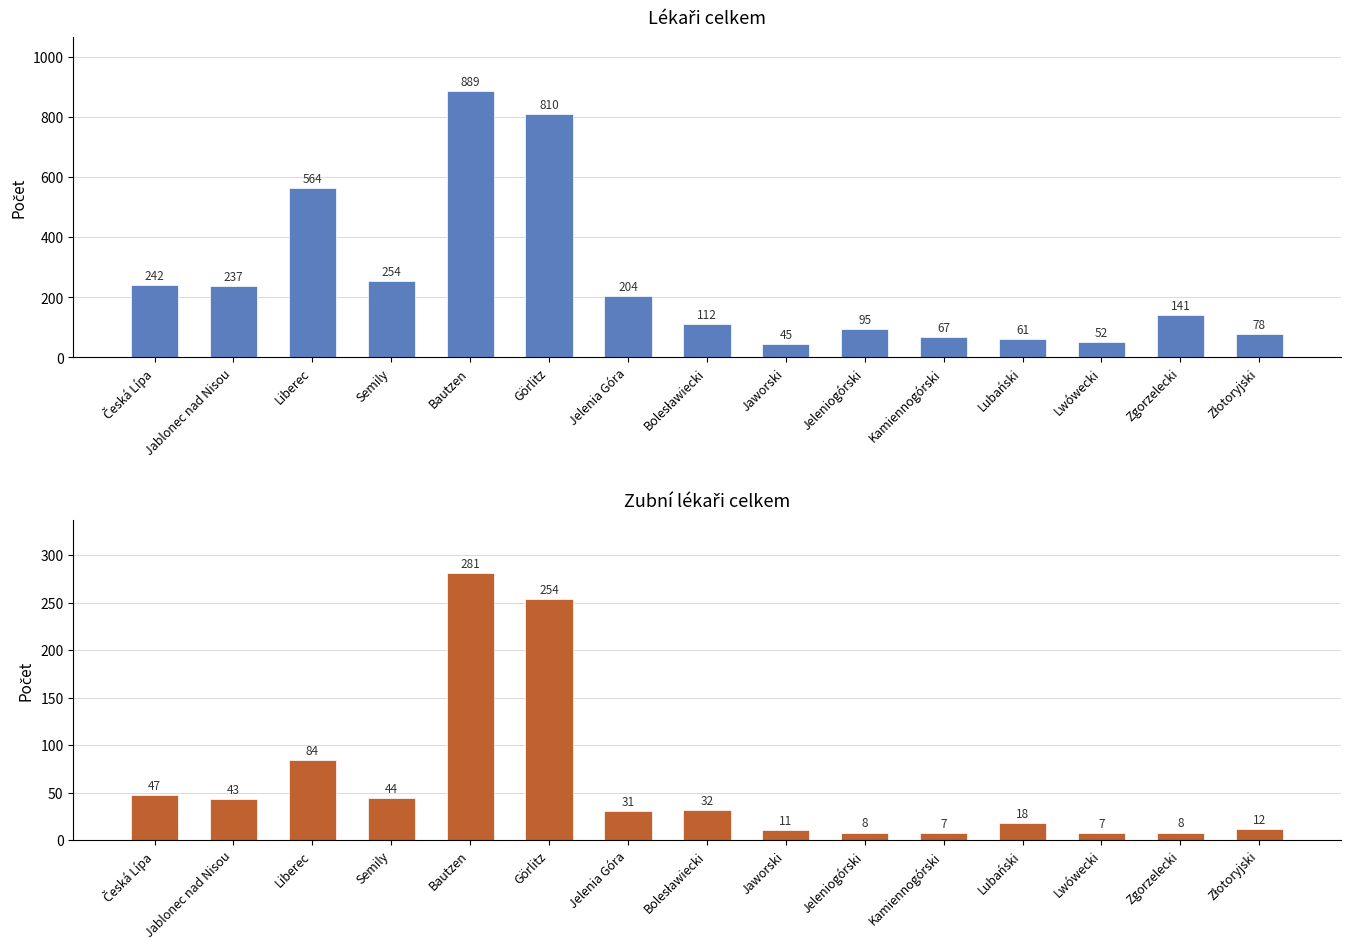

The Zubní lékaři (celkem) series shows 14 at Jablonec nad Nisou. True or false?

False